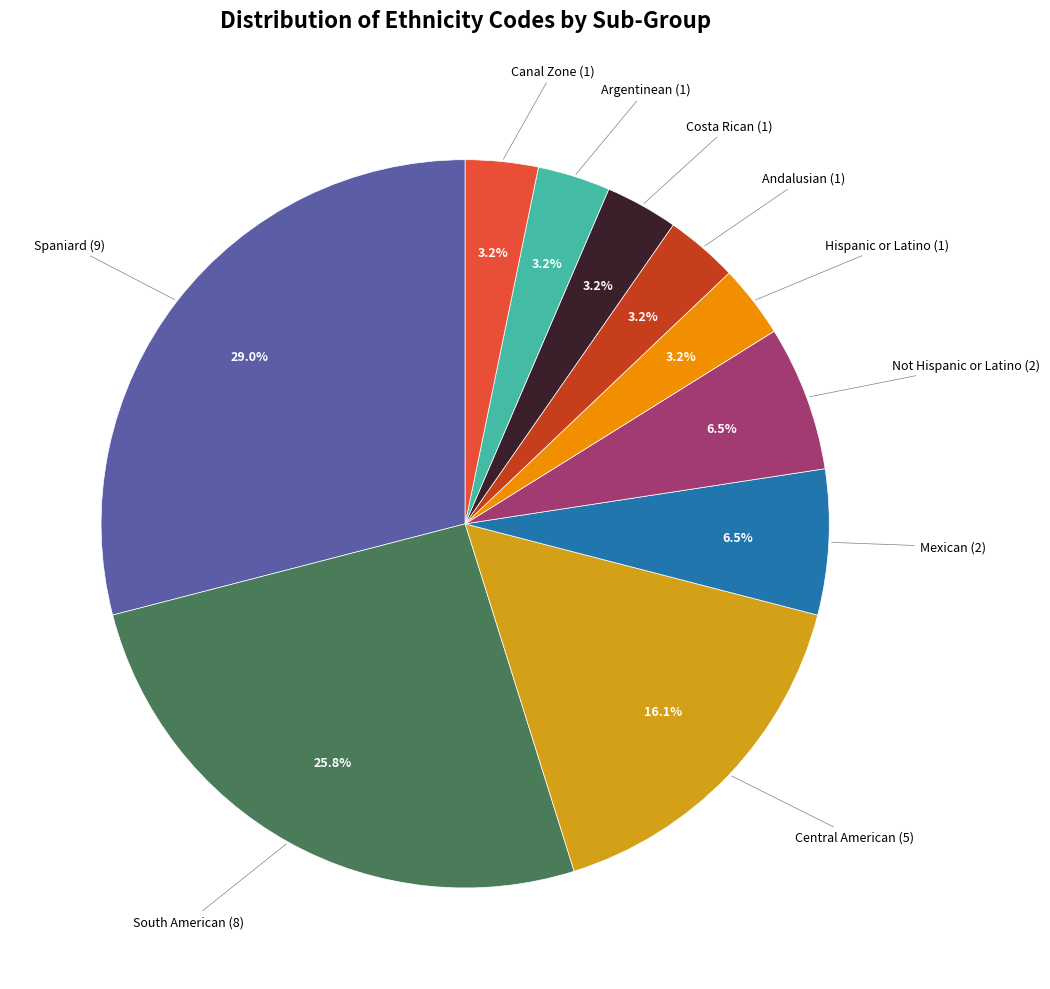

Is there a majority slice in this chart?

No